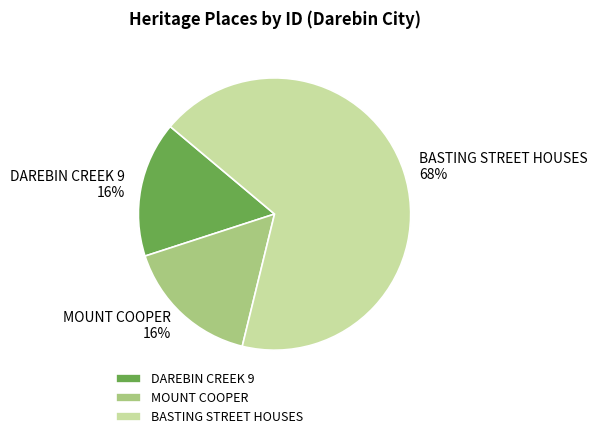

How many slices are in this pie chart?

3